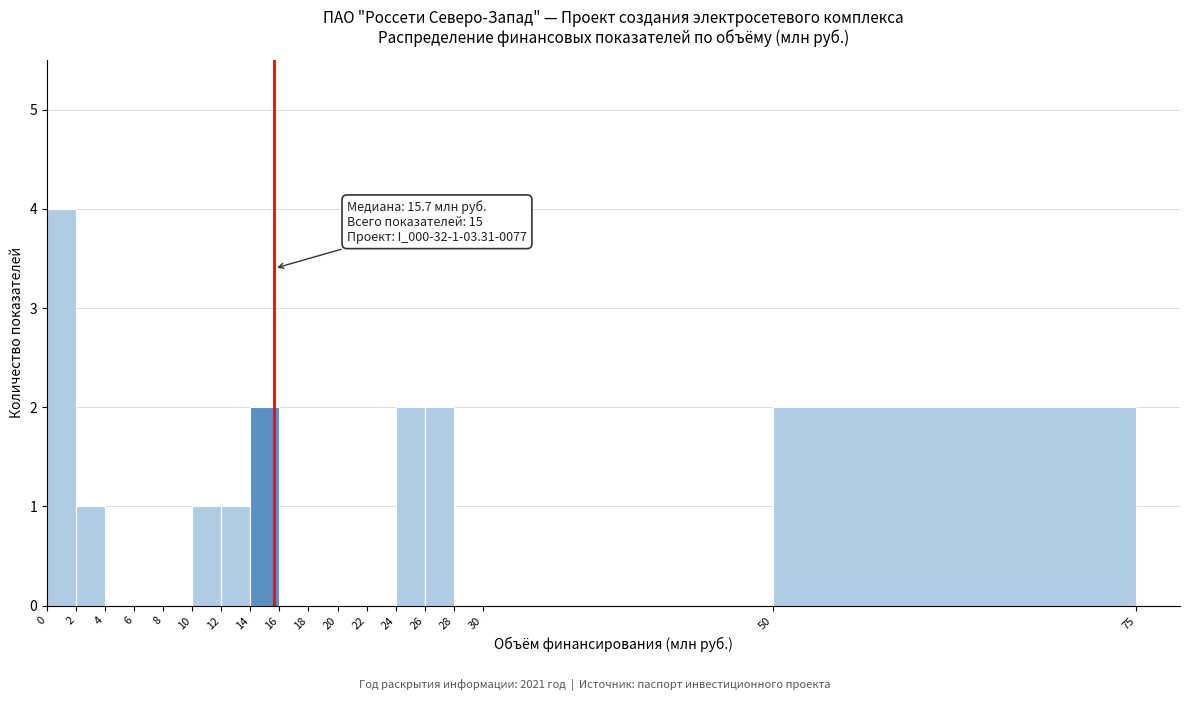

Which range on the x-axis has the tallest bar?

0 to 2